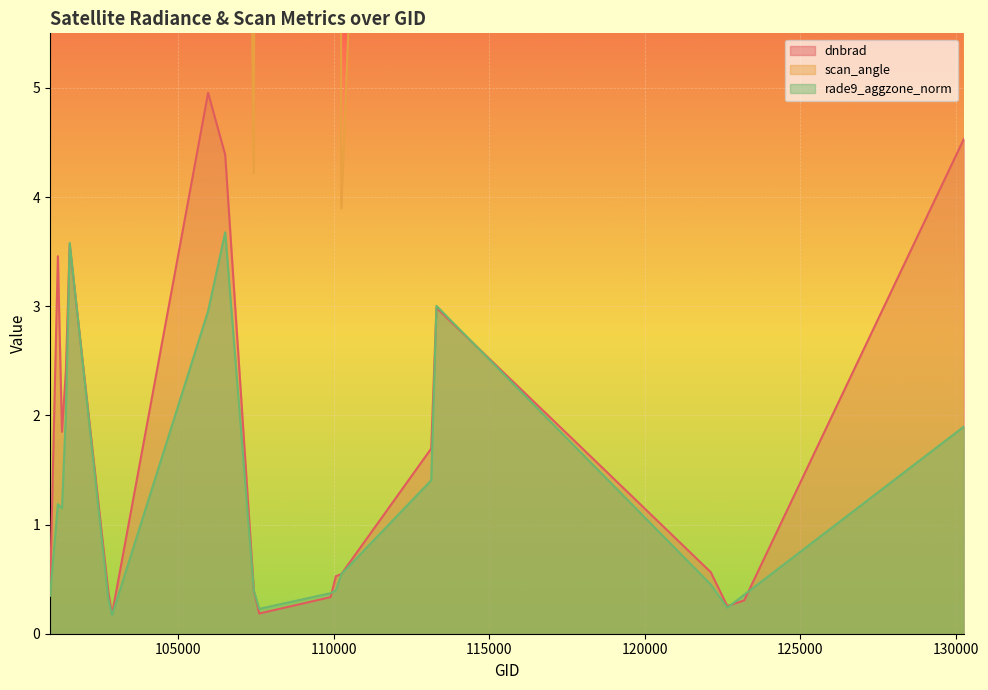

What is the maximum value for dnbrad?

5.0